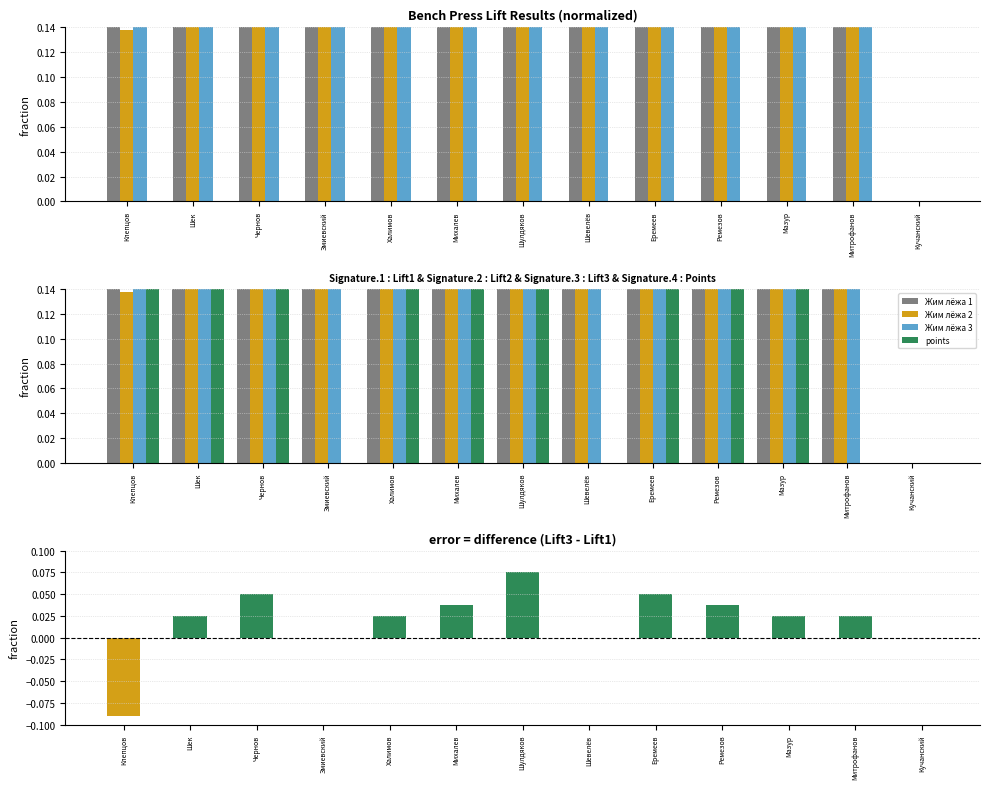

Reading right to left, list all the values displayed in this chart.

Жим лёжа 1: Кучанский=0.0	Митрофанов=0.8	Мазур=0.6	Ремезов=0.7	Еремеев=0.7	Шевелёв=0.8	Шулдяков=0.6	Михалев=0.7	Халимов=0.8	Змиевский=0.6	Чернов=0.6	Шек=0.6	Клепцов=0.2
Жим лёжа 2: Кучанский=0.0	Митрофанов=0.8	Мазур=0.7	Ремезов=0.7	Еремеев=0.8	Шевелёв=0.8	Шулдяков=0.7	Михалев=0.7	Халимов=0.8	Змиевский=0.6	Чернов=0.6	Шек=0.6	Клепцов=0.1
Жим лёжа 3: Кучанский=0.0	Митрофанов=0.8	Мазур=0.7	Ремезов=0.7	Еремеев=0.8	Шевелёв=0.8	Шулдяков=0.7	Михалев=0.7	Халимов=0.8	Змиевский=0.6	Чернов=0.6	Шек=0.6	Клепцов=0.1
points: Кучанский=0.0	Митрофанов=0.0	Мазур=0.3	Ремезов=0.4	Еремеев=0.4	Шевелёв=0.0	Шулдяков=0.4	Михалев=0.4	Халимов=0.5	Змиевский=0.0	Чернов=0.4	Шек=0.4	Клепцов=0.2
Lift3 - Lift1: Кучанский=0.0	Митрофанов=0.0	Мазур=0.0	Ремезов=0.0	Еремеев=0.1	Шевелёв=0.0	Шулдяков=0.1	Михалев=0.0	Халимов=0.0	Змиевский=0.0	Чернов=0.1	Шек=0.0	Клепцов=-0.1